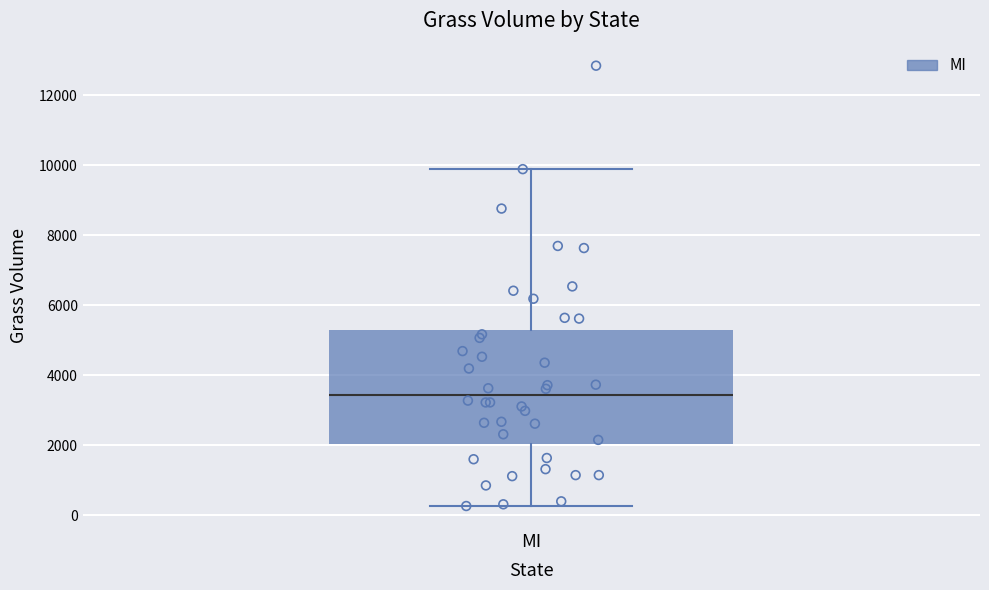

Where does the lower whisker of the box for MI end on the y-axis? The values are not printed on the chart, so give them approximately, as read against the axis.

200